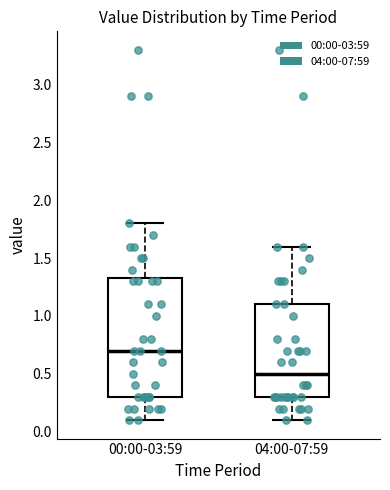

Which box has the highest median line?

00:00-03:59